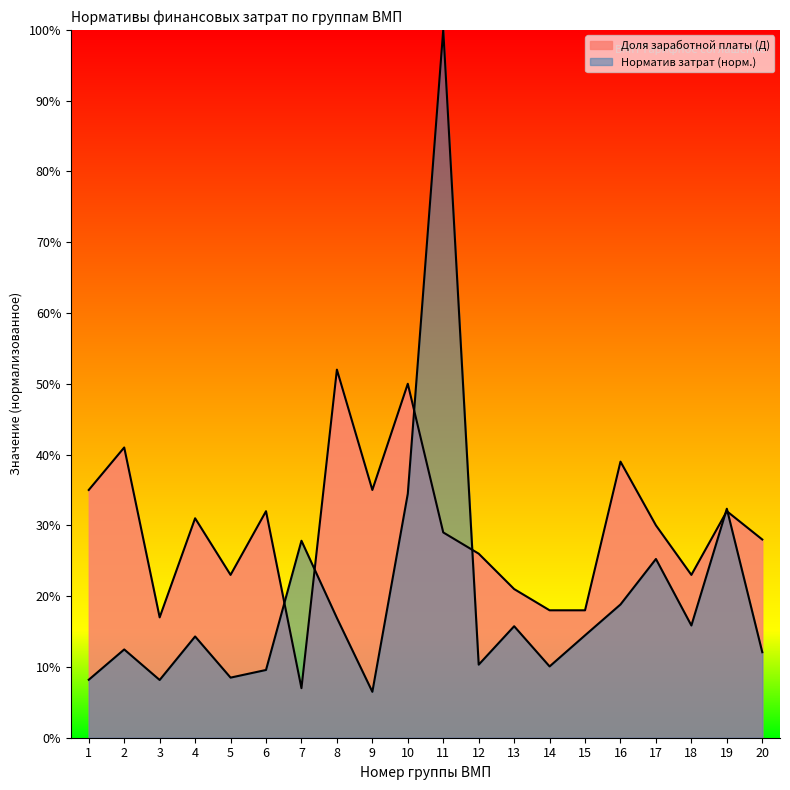

Which category has the lowest value in the Норматив финансовых затрат series?

9